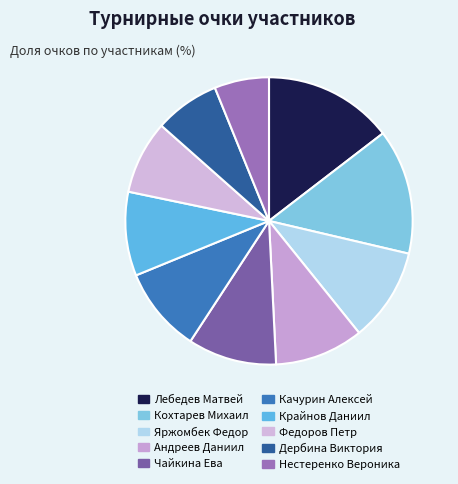

To the nearest percent, what is the difference between the largest and smallest slice percentages?

8%